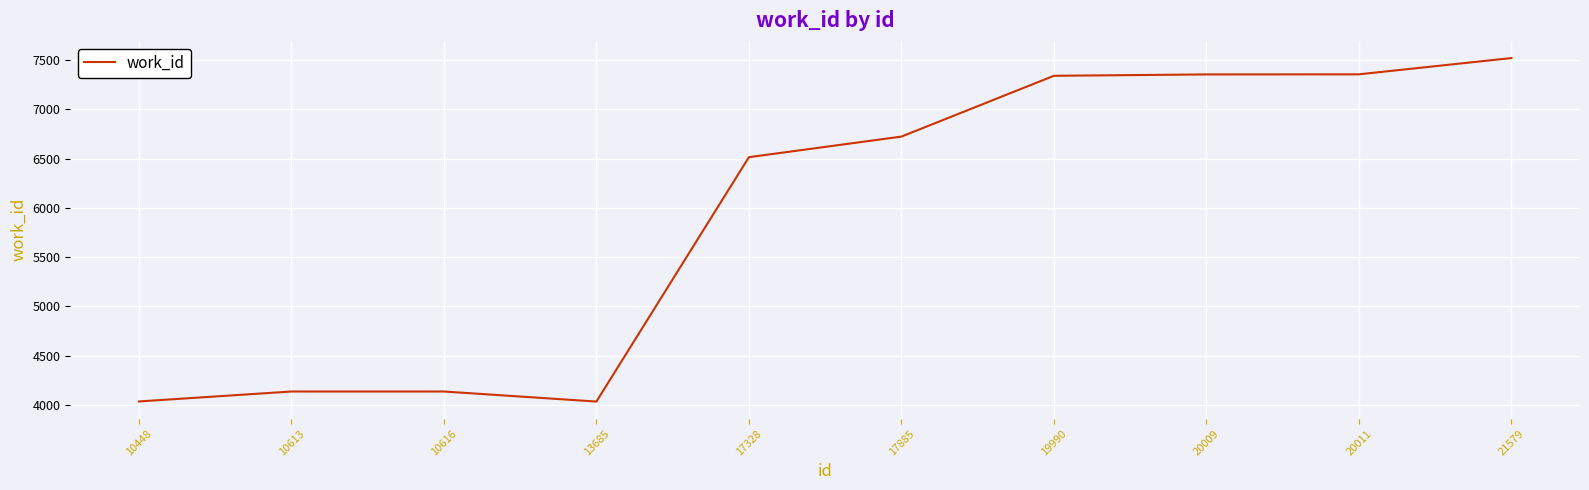

Is it true that the value at 17328 is 11021?

False